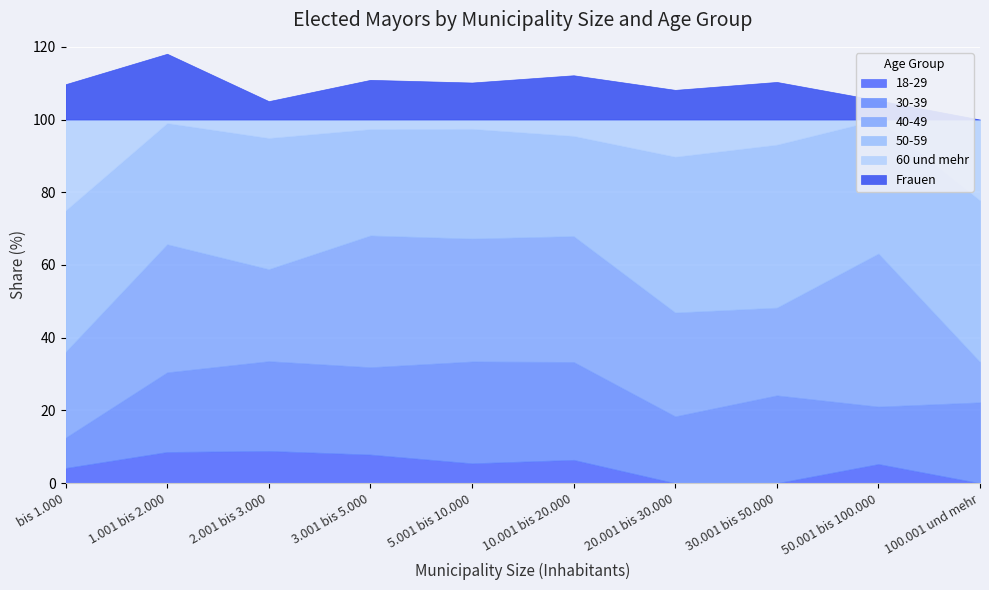

At how many categories does at least one series exceed 24?

10